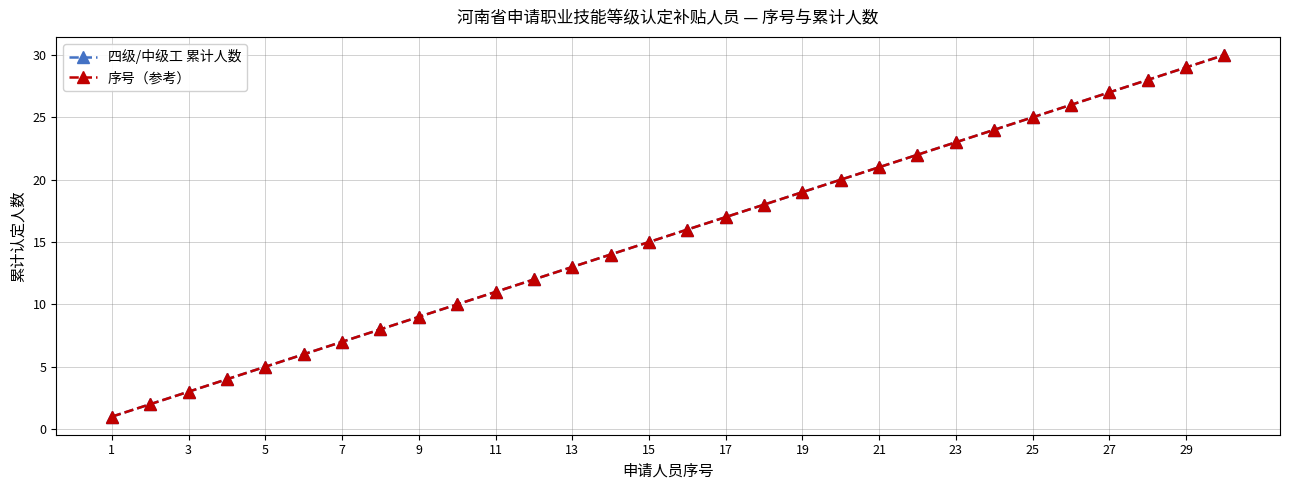

How many data points in 序号（参考） are above 16?

14